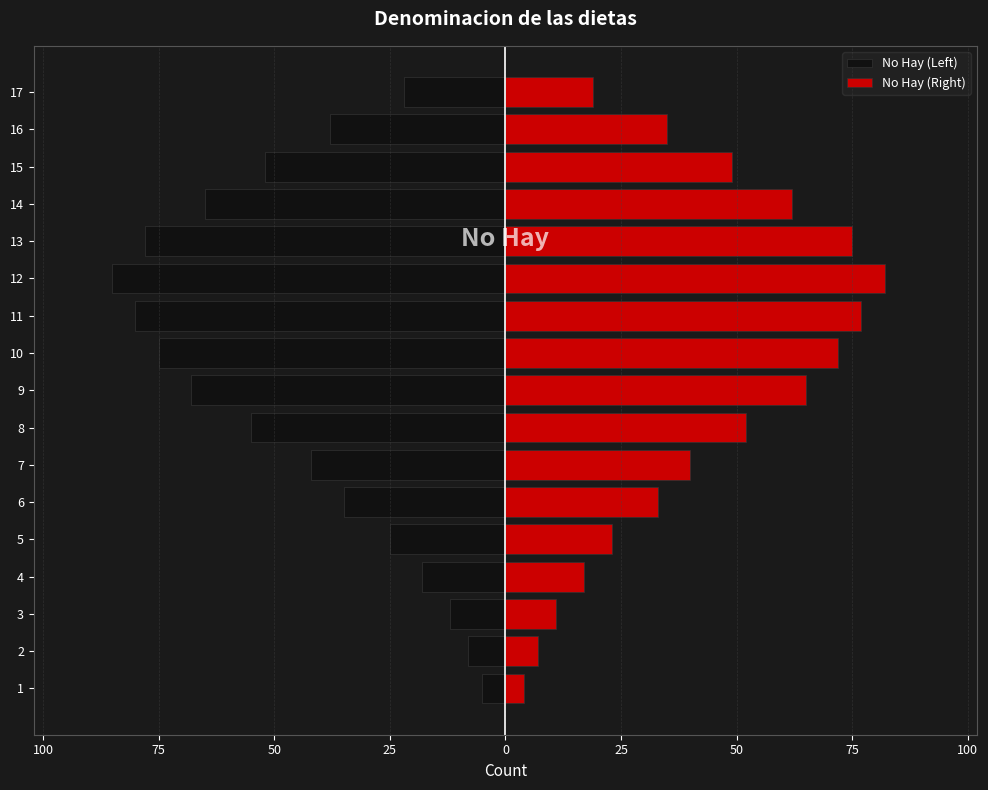

What is the maximum value shown in the chart?

82